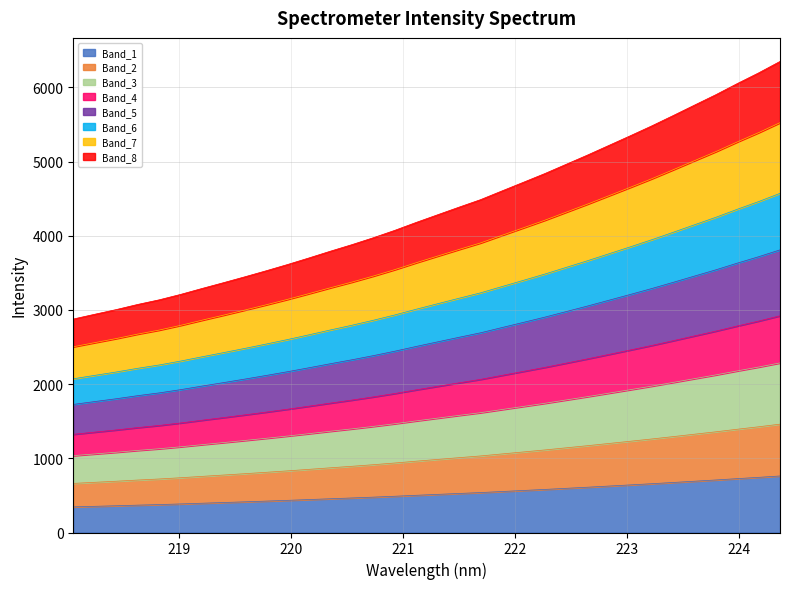

What is the difference between the maximum and second lowest values?

2965.3